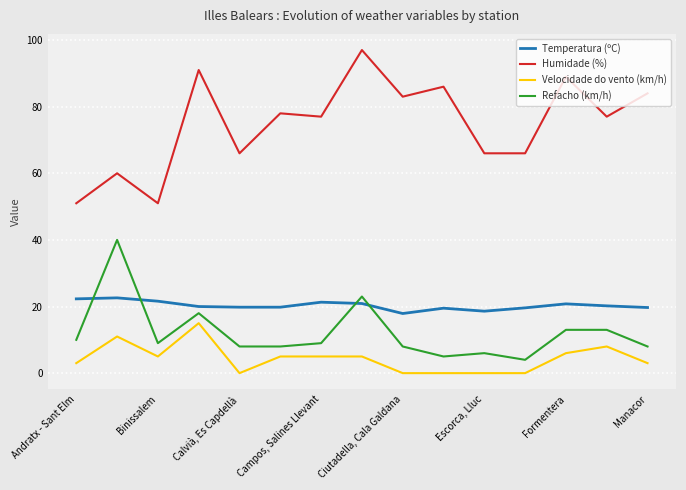

Which series has the largest total across all categories?

Humidade (%)